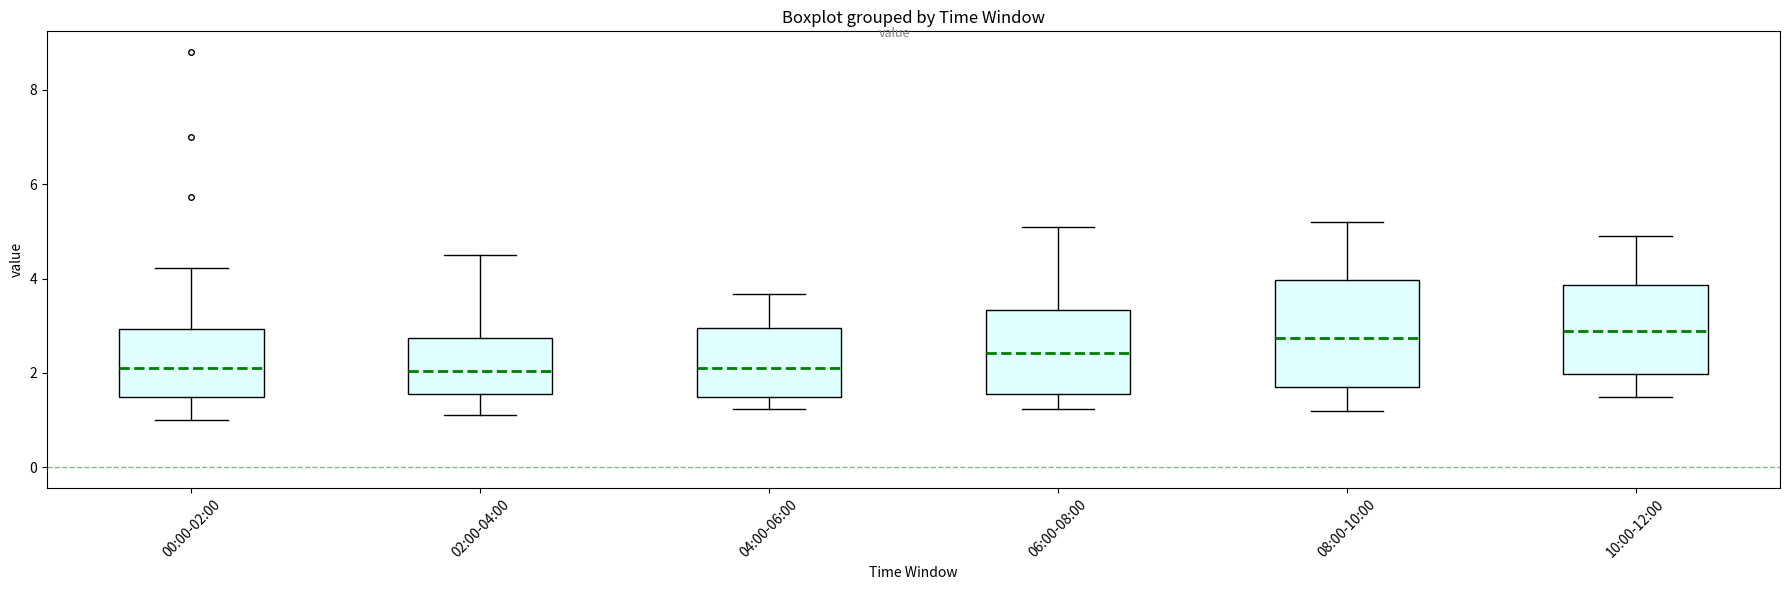

Reading left to right, transcribe this box plot: for each box, give where its median line is, the range the box spans, and where its two whiskers end, as read against the y-axis. The values are not printed on the chart, so give them approximately, as read against the axis.

00:00-02:00: median 2.2, box 1.6 to 3.0, whiskers 1.0 to 4.2
02:00-04:00: median 2.0, box 1.6 to 2.8, whiskers 1.2 to 4.6
04:00-06:00: median 2.2, box 1.4 to 3.0, whiskers 1.2 to 3.6
06:00-08:00: median 2.4, box 1.6 to 3.4, whiskers 1.2 to 5.2
08:00-10:00: median 2.8, box 1.8 to 4.0, whiskers 1.2 to 5.2
10:00-12:00: median 3.0, box 2.0 to 3.8, whiskers 1.6 to 5.0